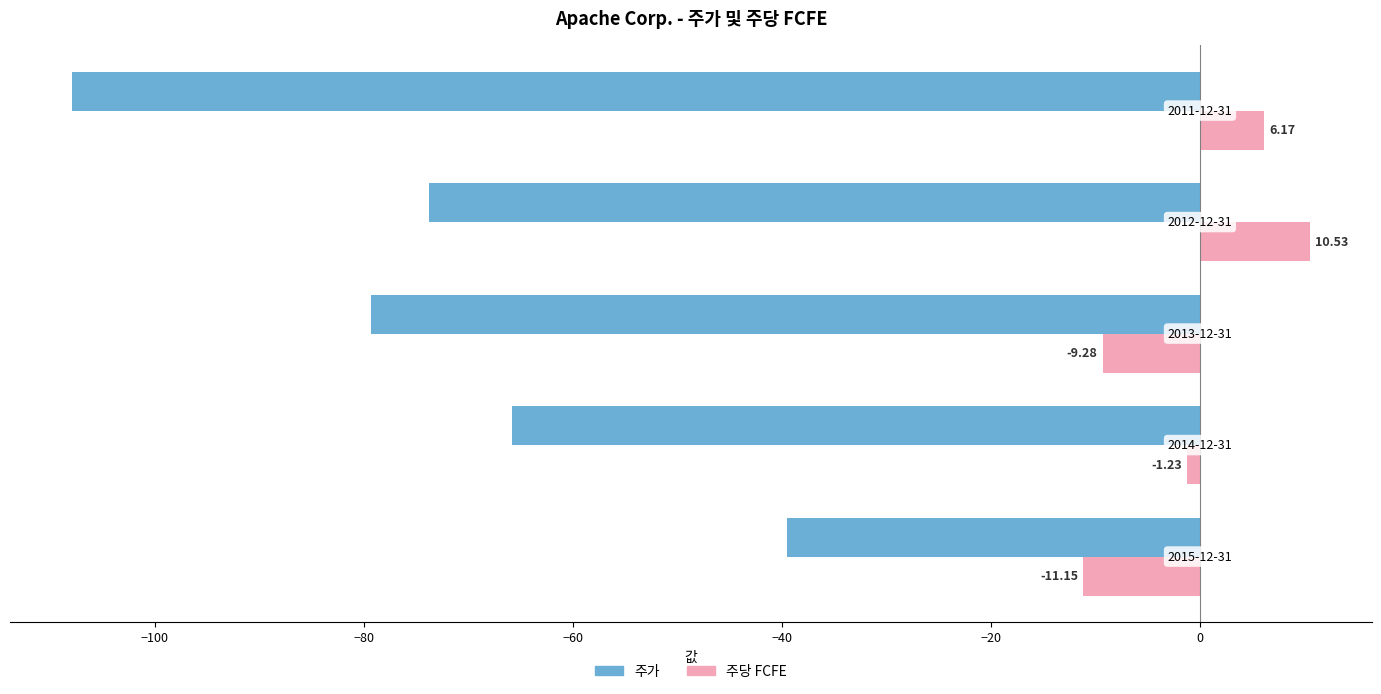

Rank the series by their maximum value, from lowest to highest.

주가, 주당 FCFE